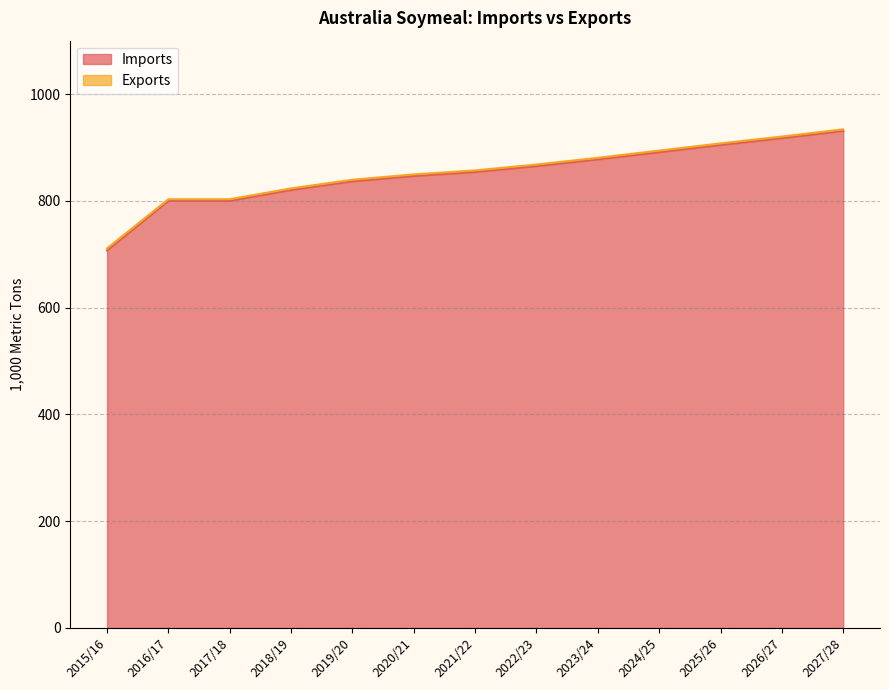

How many data points does each series have?

13